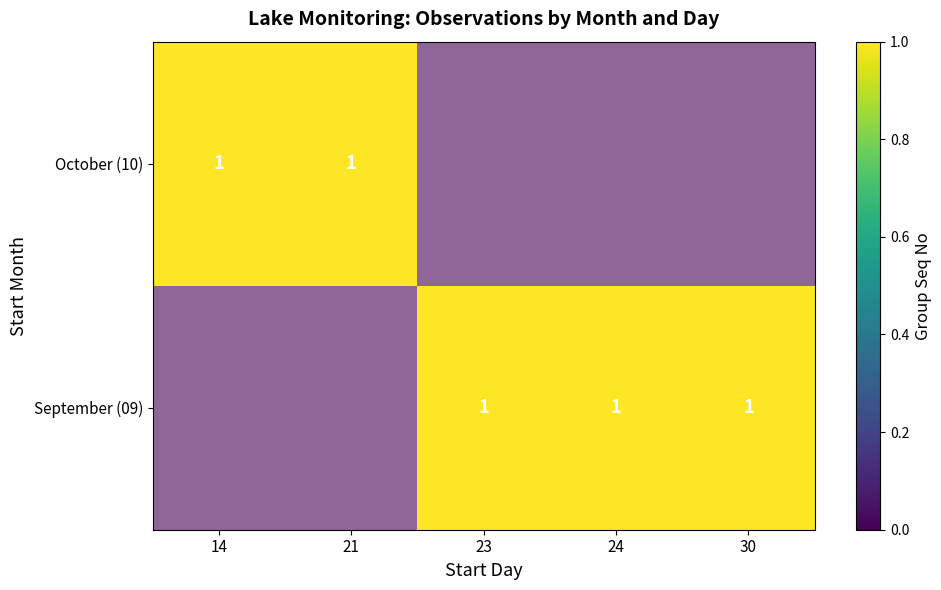

At how many categories does at least one series exceed 0?

5